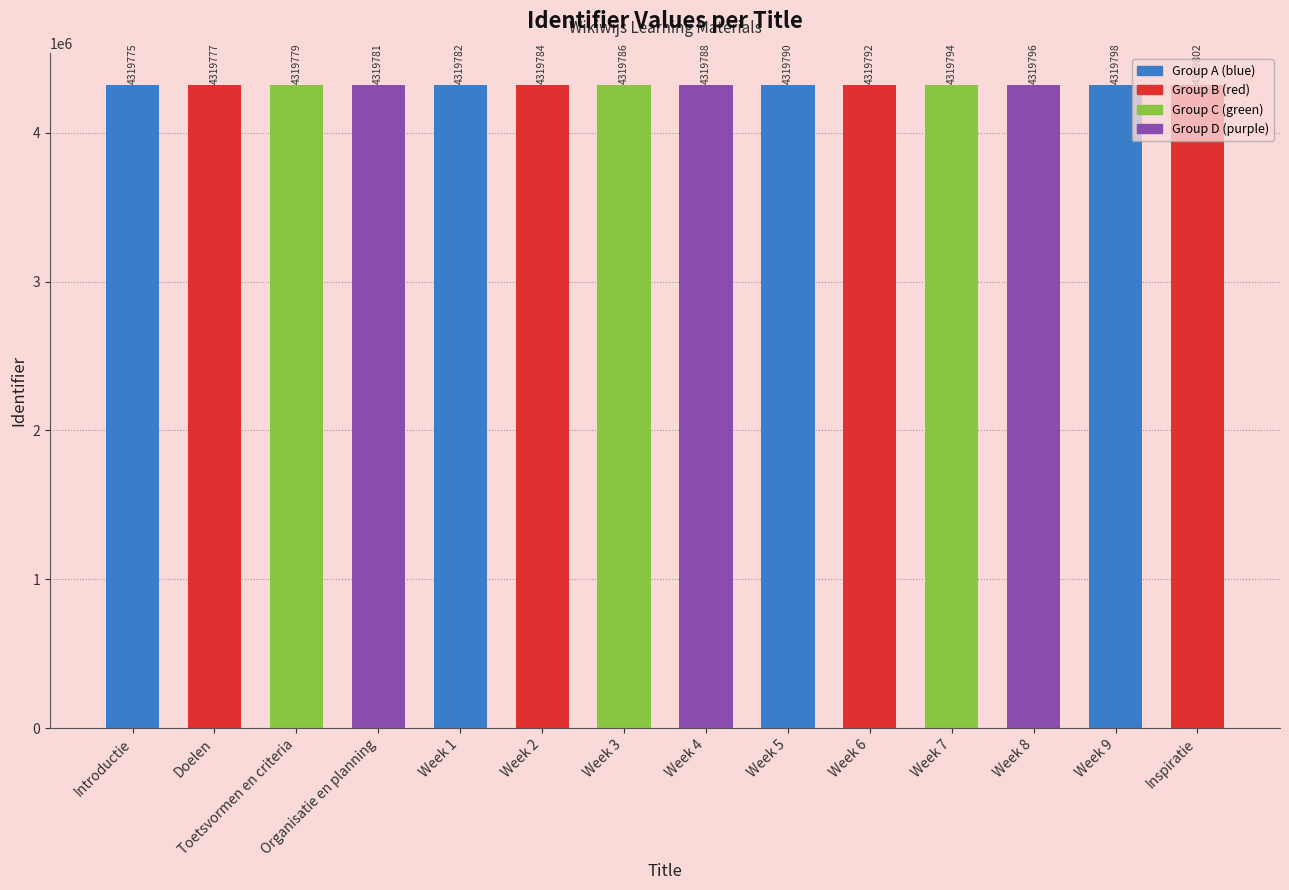

What is the average value?

4319787